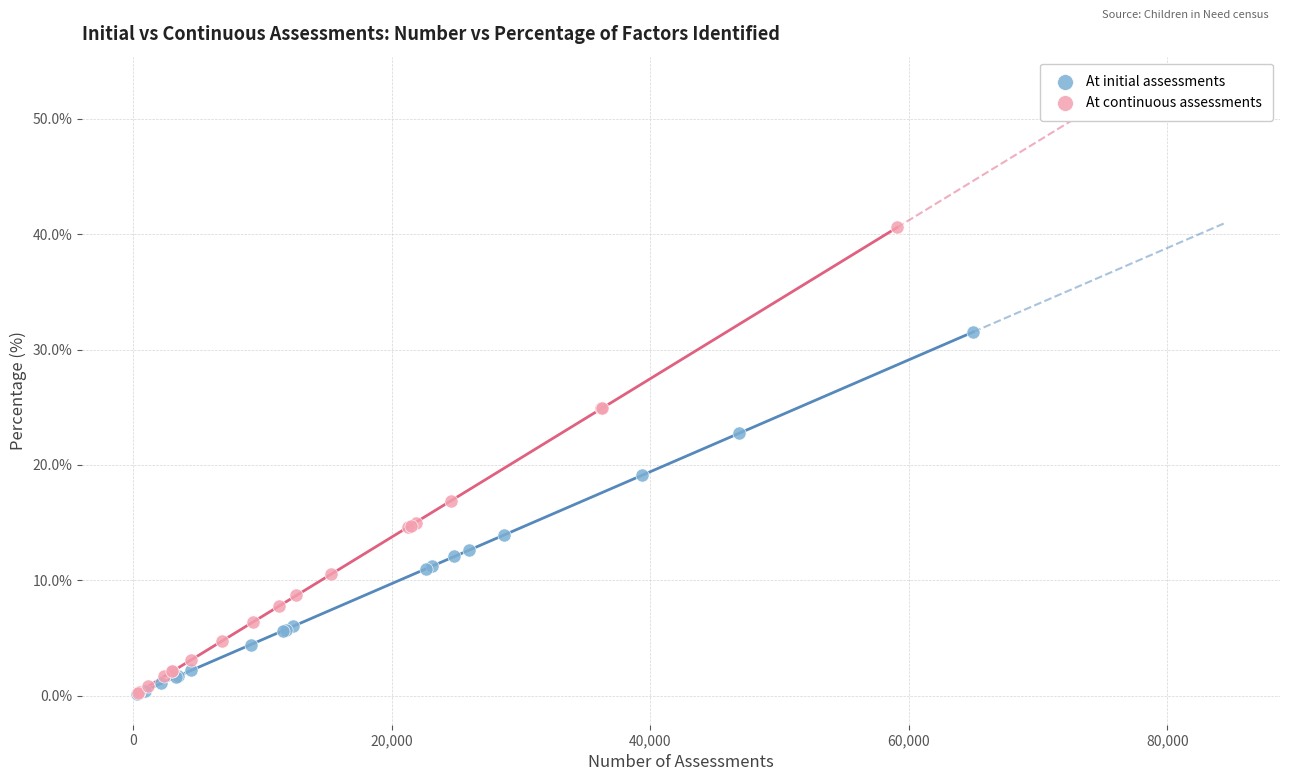

Which series reaches the maximum Y coordinate?

At continuous assessments